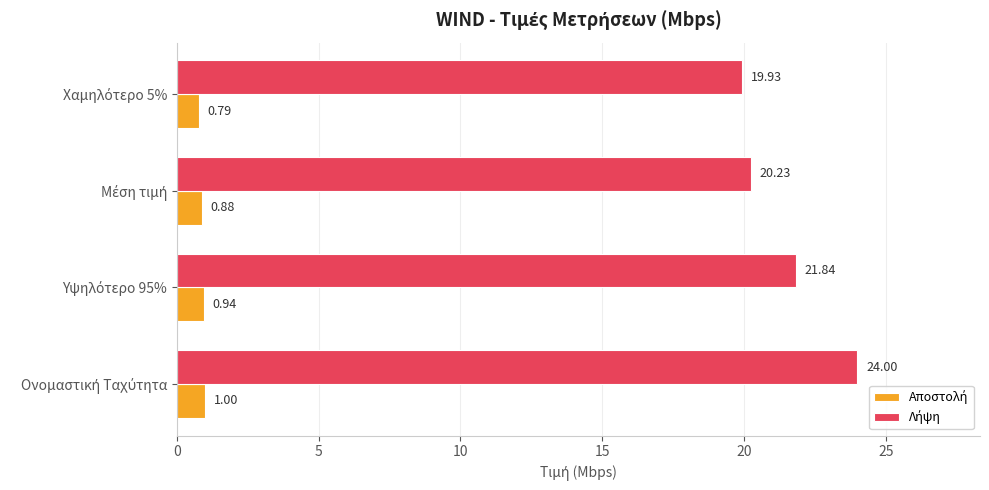

At how many categories does at least one series exceed 17?

4